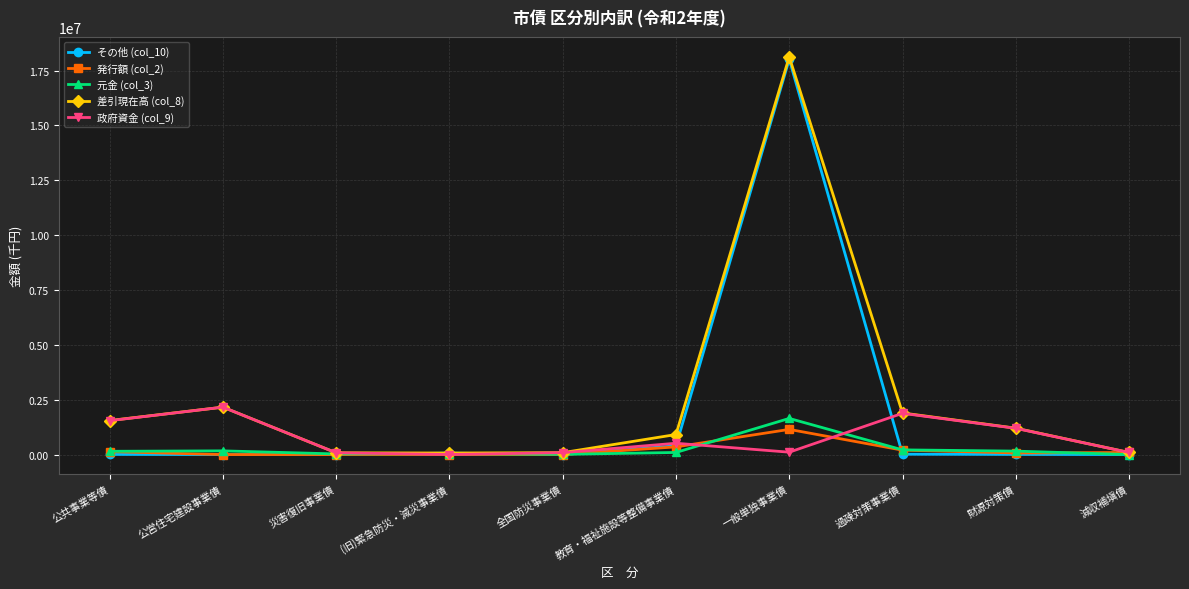

Is it true that 政府資金 (col_9) equals 515581 at 教育・福祉施設等整備事業債?

True